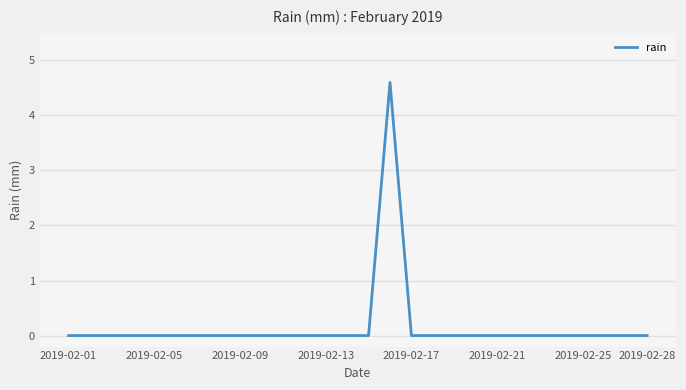

What is the maximum value shown in the chart?

4.6